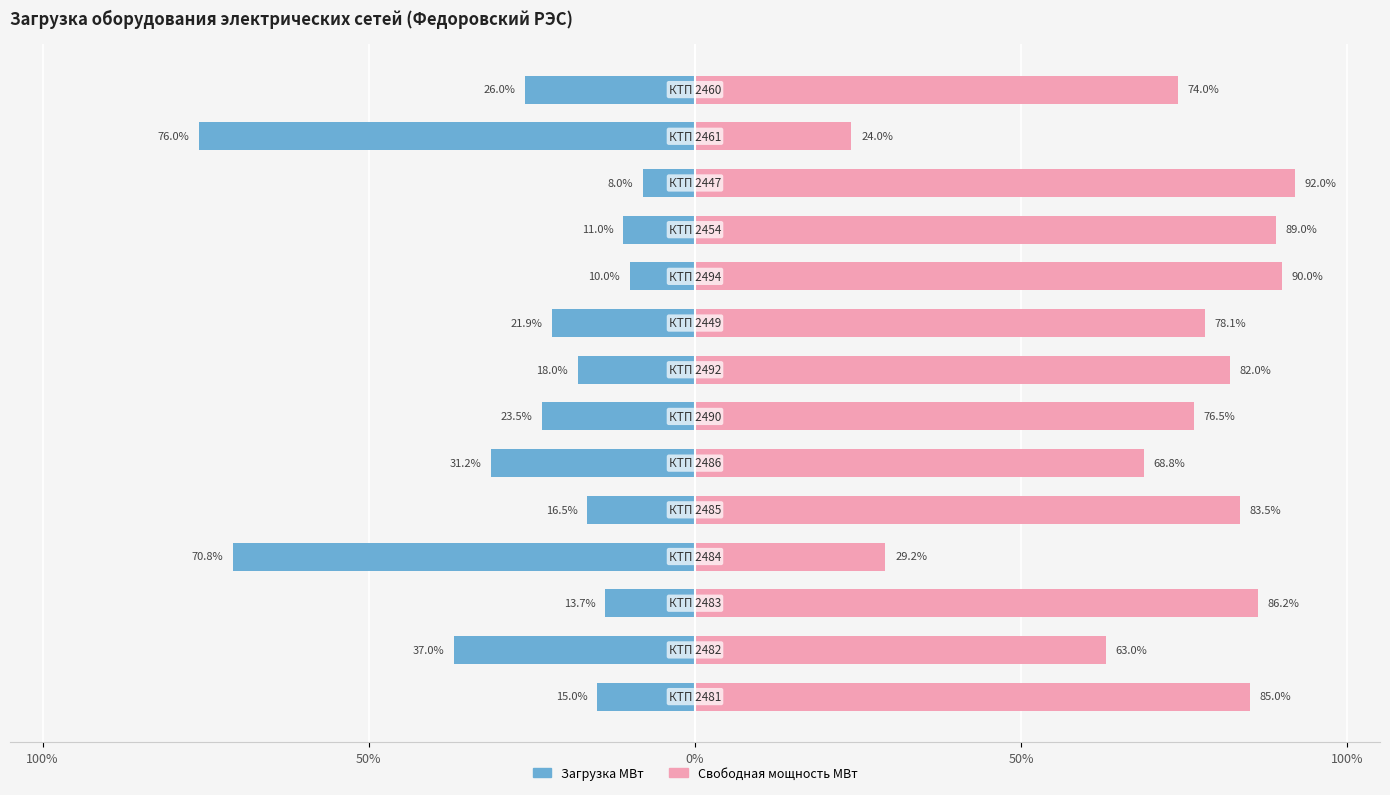

What value does the Свободная мощность МВт series have at 11?

92.0